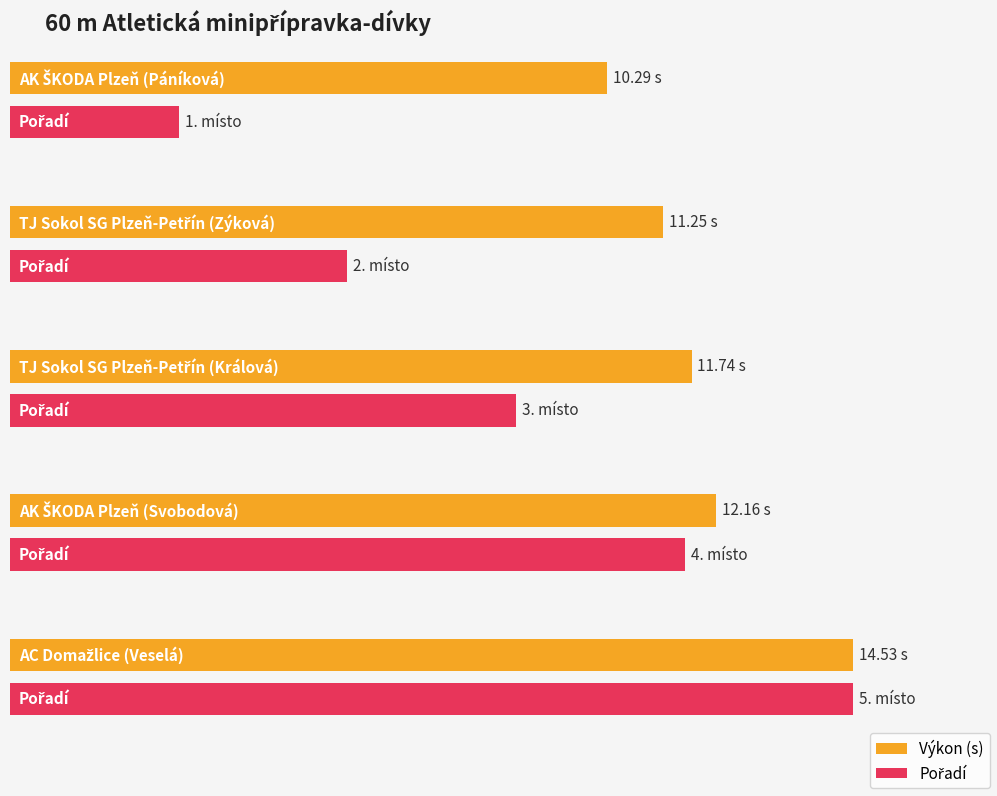

Which category has the highest value in the Pořadí series?

AC Domažlice (Veselá)